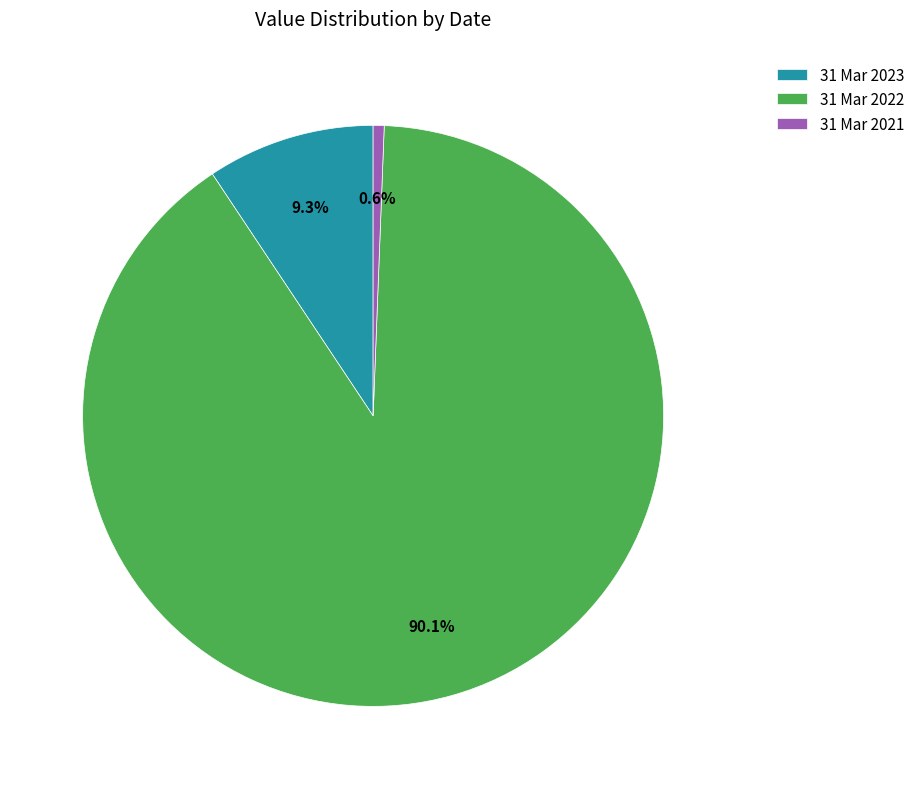

Rank the categories by value from highest to lowest.

31 Mar 2022, 31 Mar 2023, 31 Mar 2021